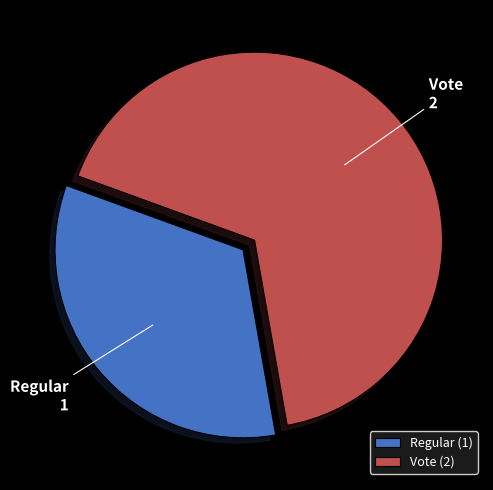

Approximately how many times larger is the value at Vote compared to Regular?

2.0